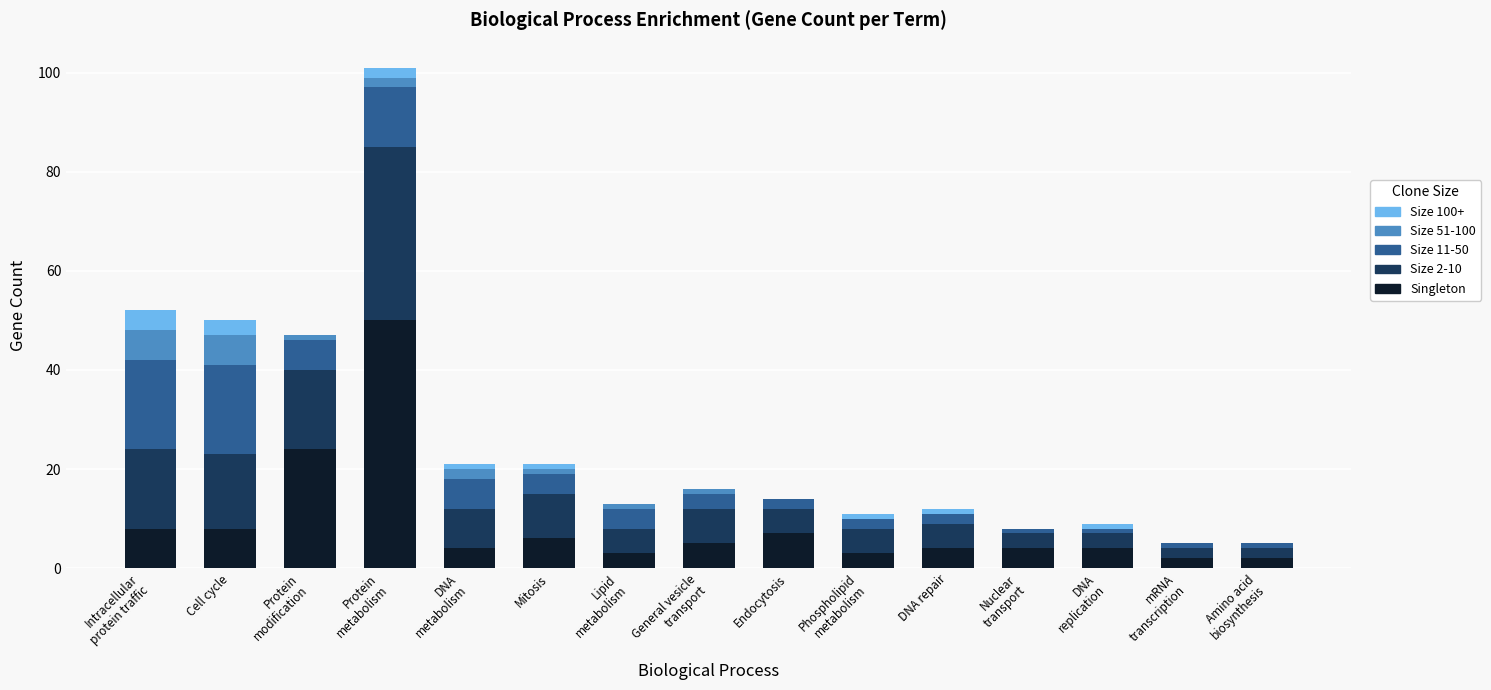

What is the highest value of the Singleton series?

50